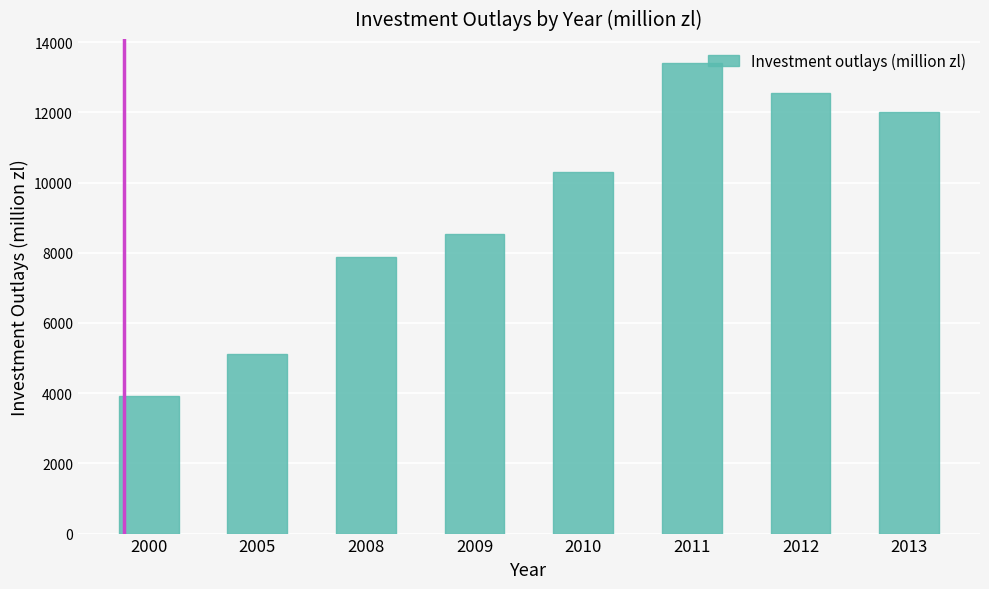

Is it true that the value at 2011 is 13417.7?

True